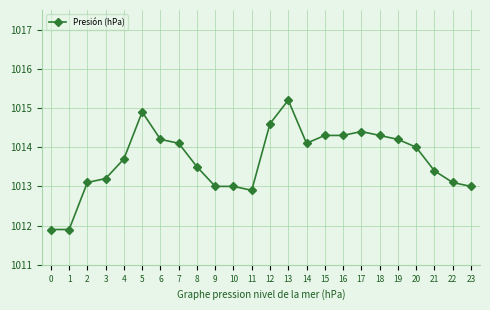

What is the difference between the values at 22 and 4?

0.6